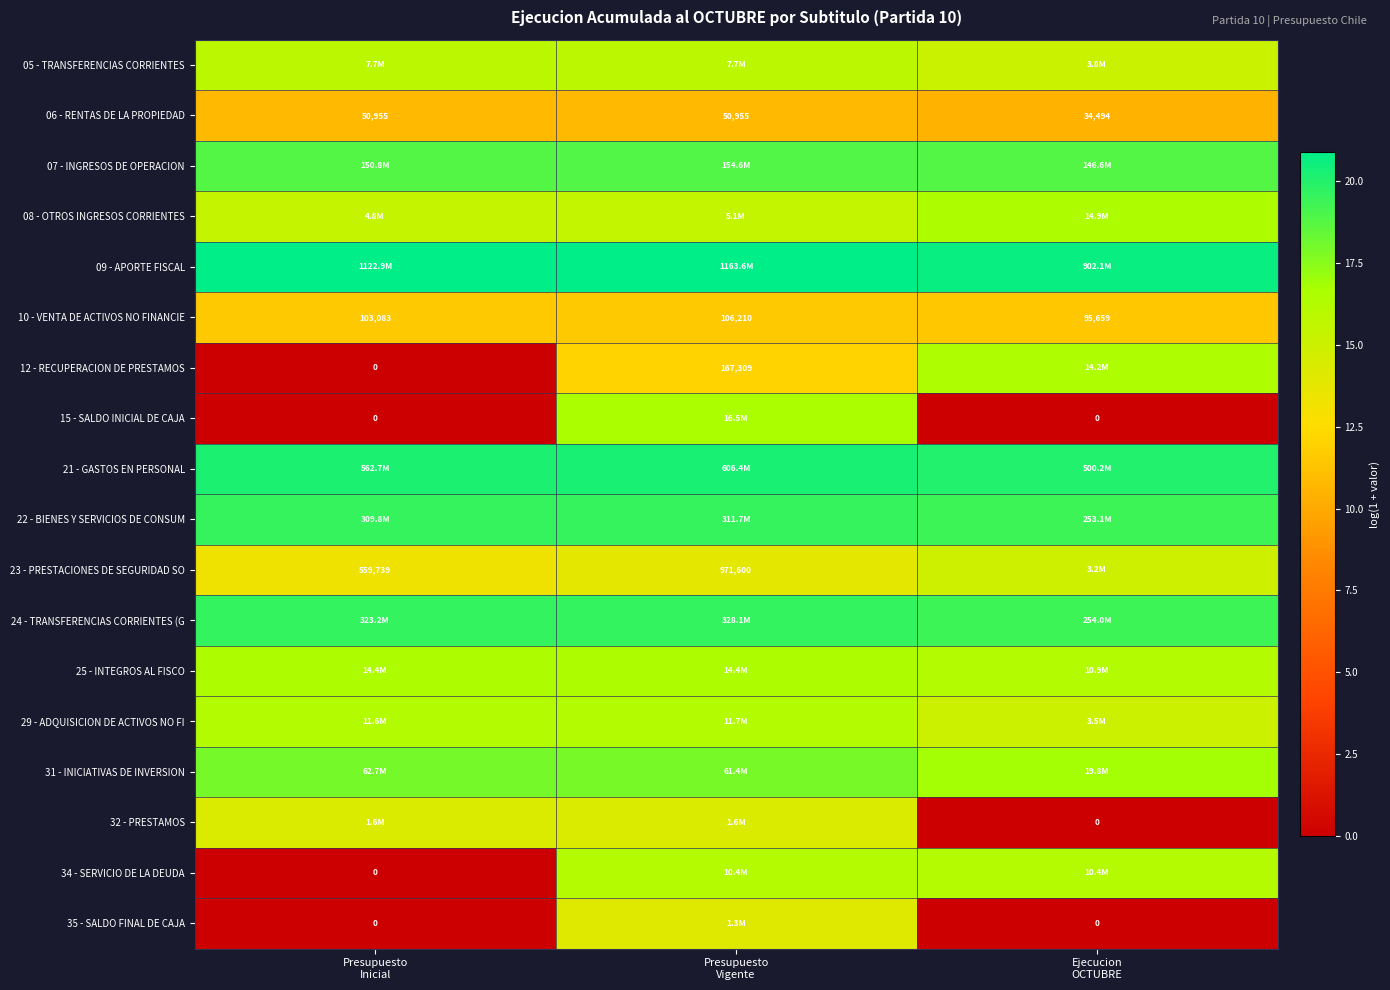

The value of 23 - PRESTACIONES DE SEGURIDAD SO at Presupuesto Vigente is 13.8. True or false?

True